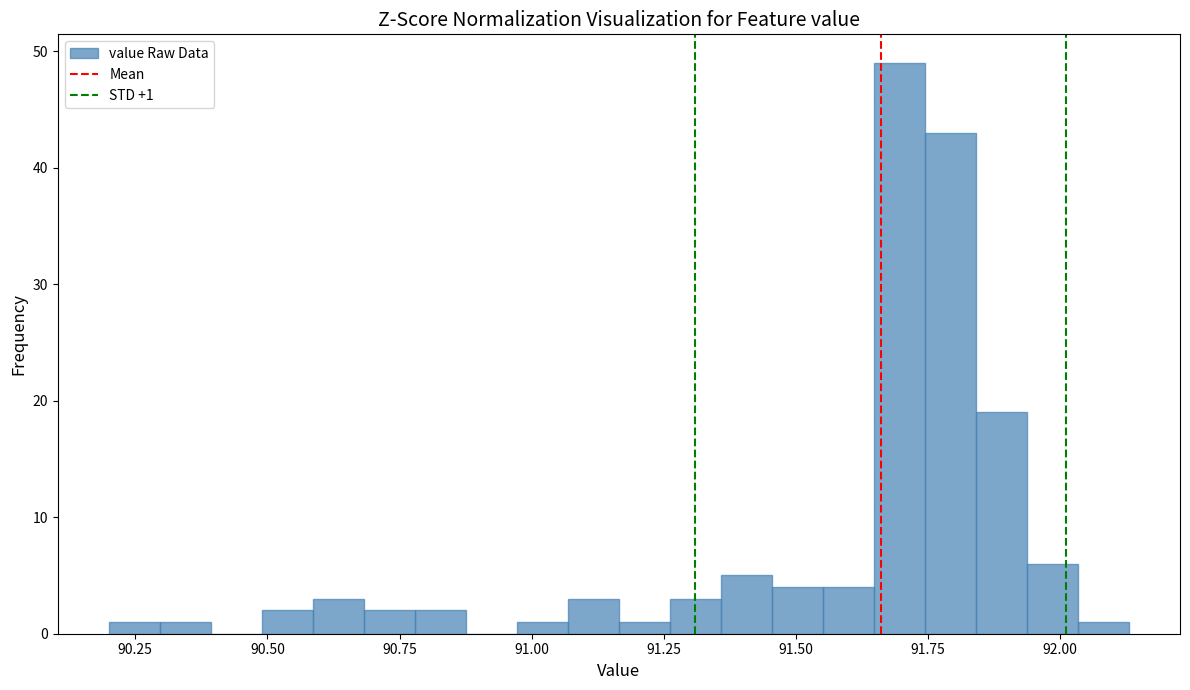

Read against the x-axis, roughly where is the centre of the tallest bar?

91.70